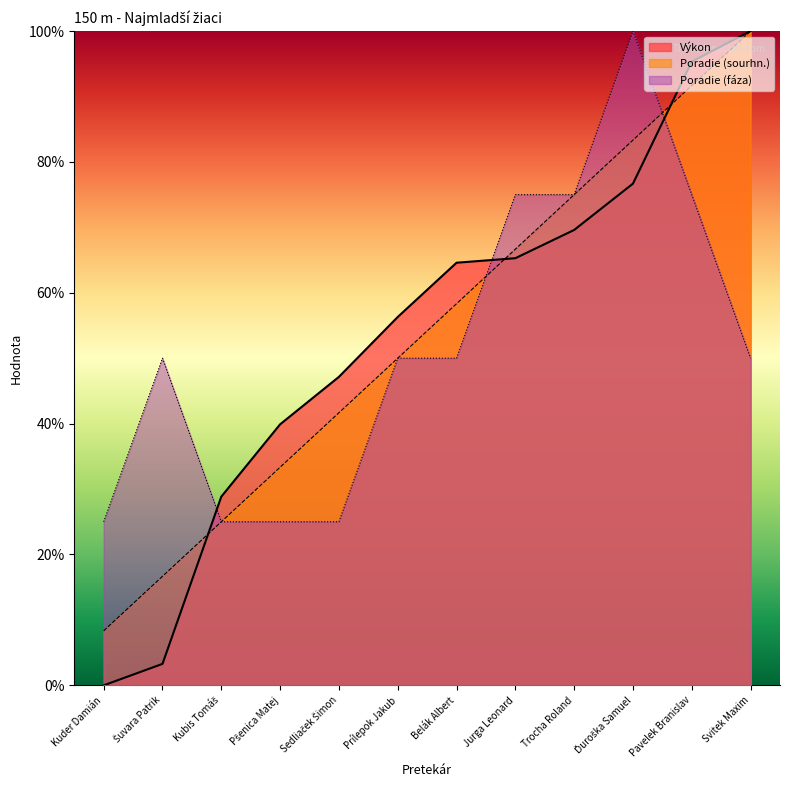

The value of Výkon at Pšenica Matej is 63.7. True or false?

False